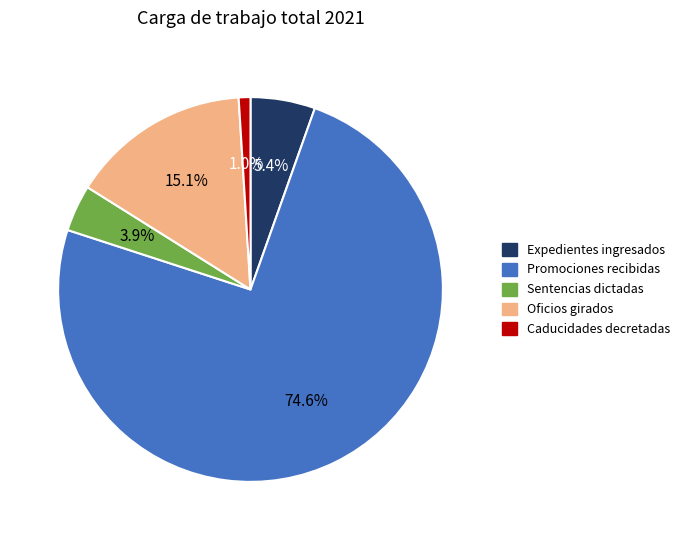

Is there a majority slice in this chart?

Yes